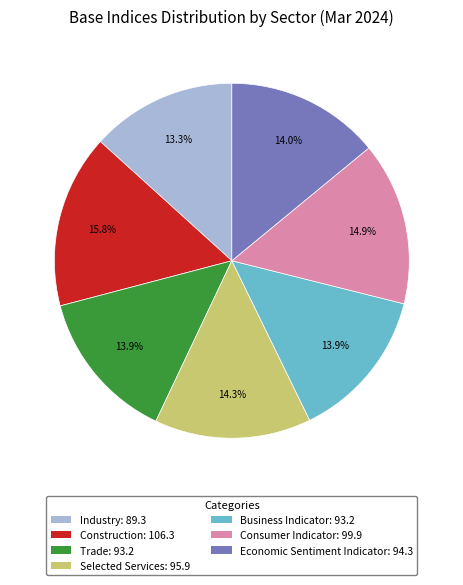

The Construction slice represents 16% of the pie. True or false?

True